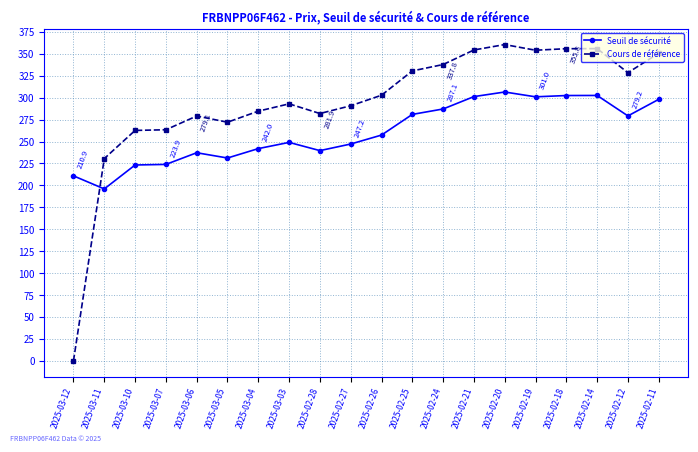

Which label corresponds to the smallest value in the chart?

2025-03-12